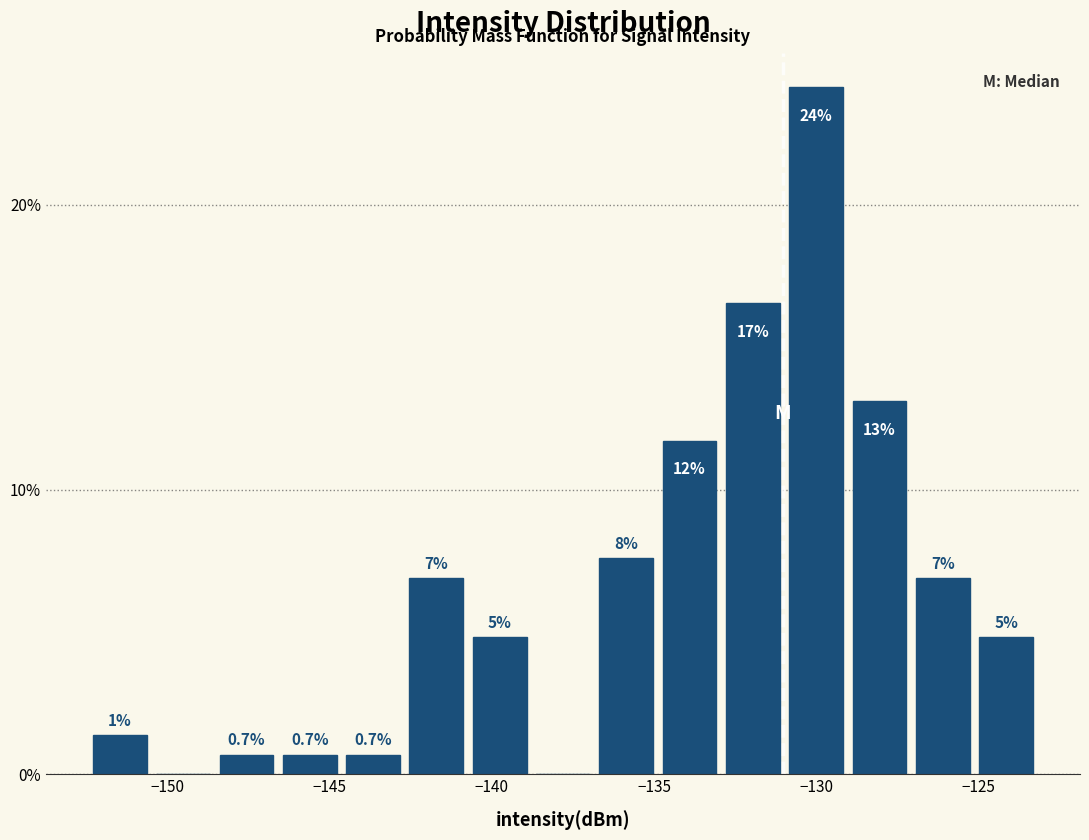

Around what value on the x-axis is the tallest bar? Give the approximate position of its centre, as read against the axis.

-130.0